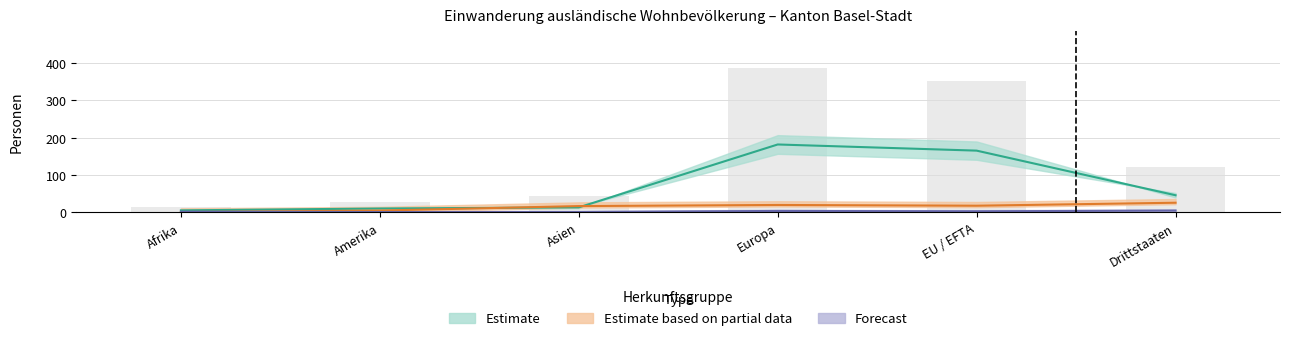

Is it true that Aufenthalter (B) Total equals 55.3 at Europa?

False